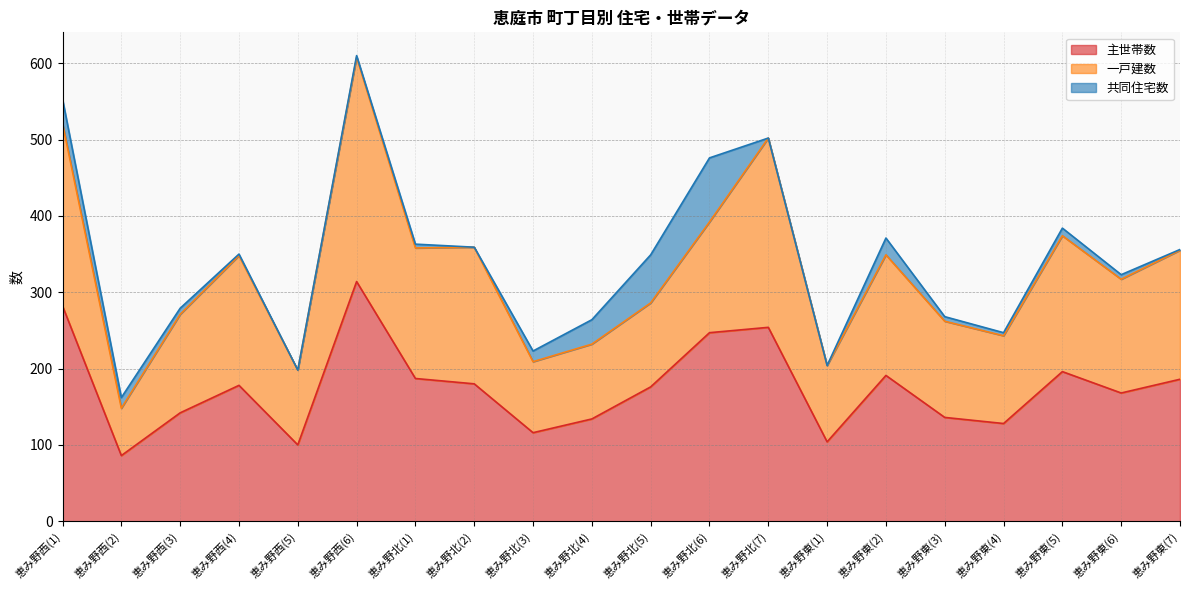

Rank the categories by 主世帯数 value from lowest to highest.

恵み野西(2), 恵み野西(5), 恵み野東(1), 恵み野北(3), 恵み野東(4), 恵み野北(4), 恵み野東(3), 恵み野西(3), 恵み野東(6), 恵み野北(5), 恵み野西(4), 恵み野北(2), 恵み野東(7), 恵み野北(1), 恵み野東(2), 恵み野東(5), 恵み野北(6), 恵み野北(7), 恵み野西(1), 恵み野西(6)